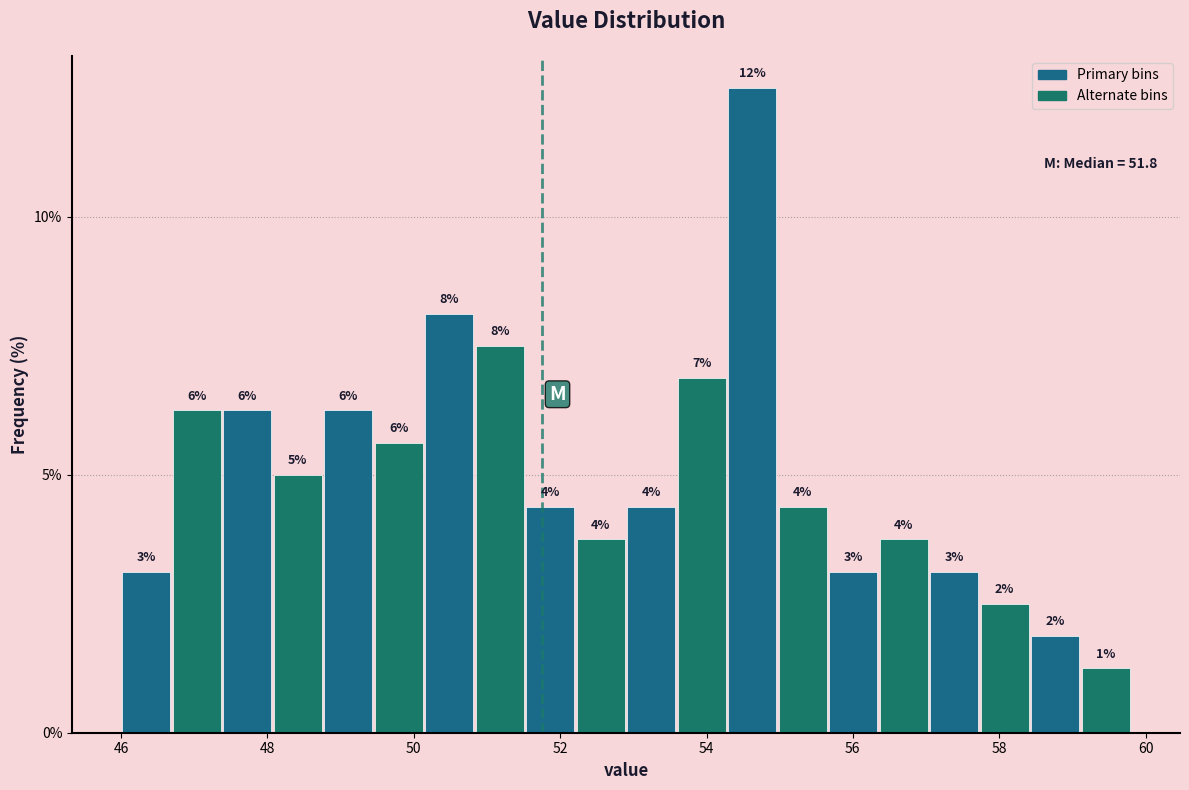

Around what value on the x-axis is the tallest bar? Give the approximate position of its centre, as read against the axis.

54.6